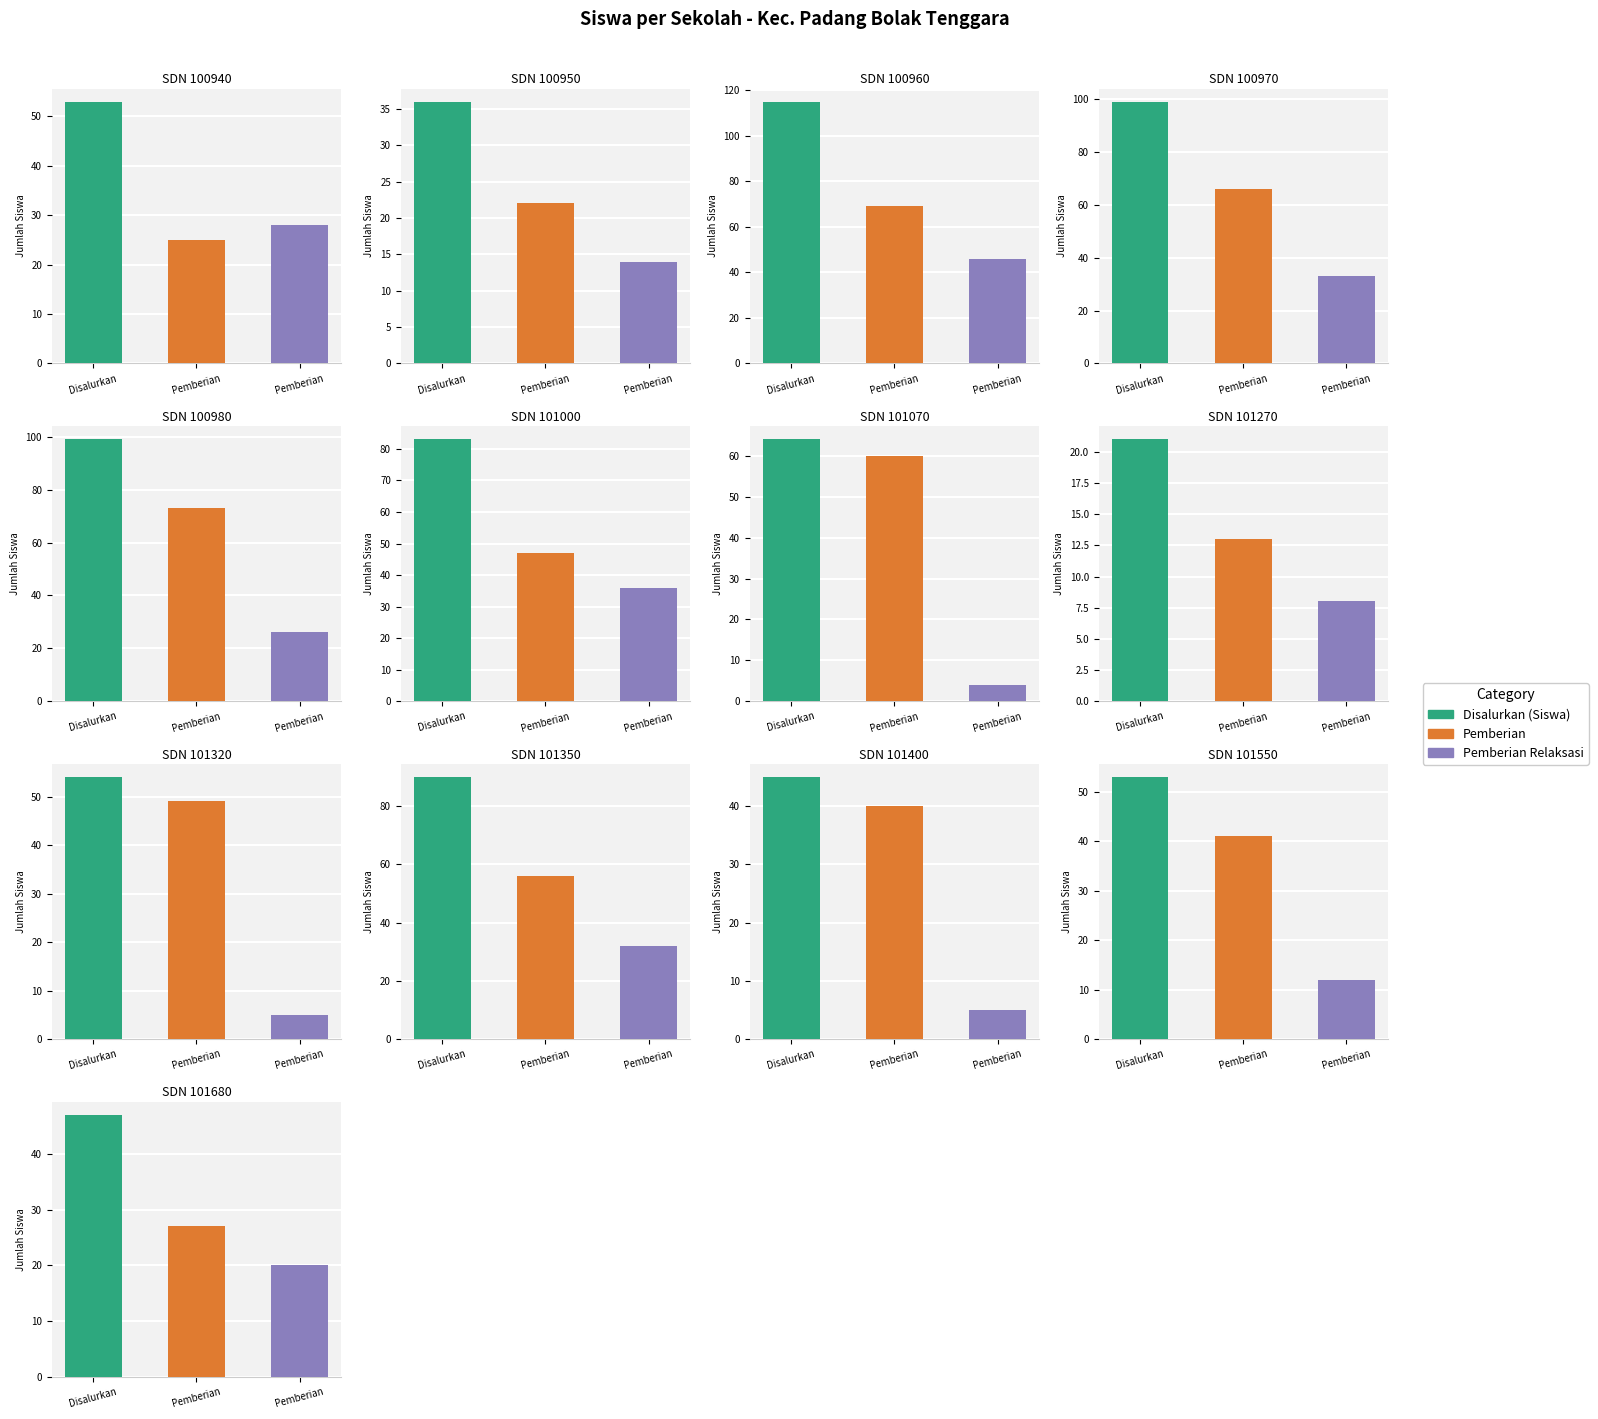

Which series changed the most between SDN 100940 and SDN 101350?

Disalurkan (Siswa)